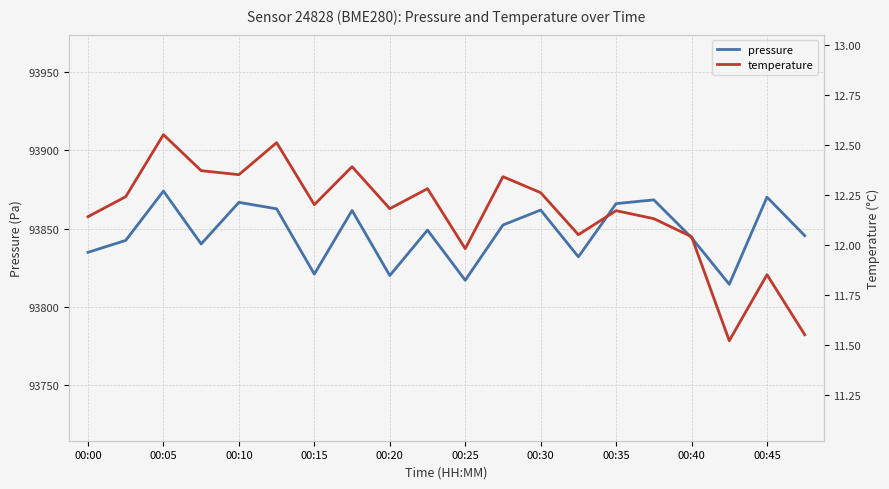

What position from the right is 13?

7